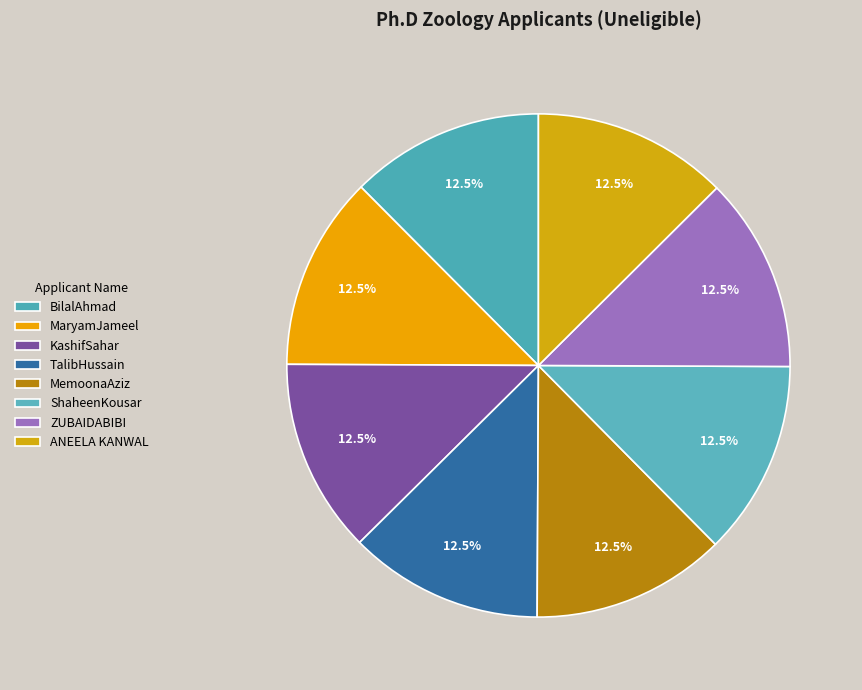

Which slice is the largest?

ANEELA KANWAL